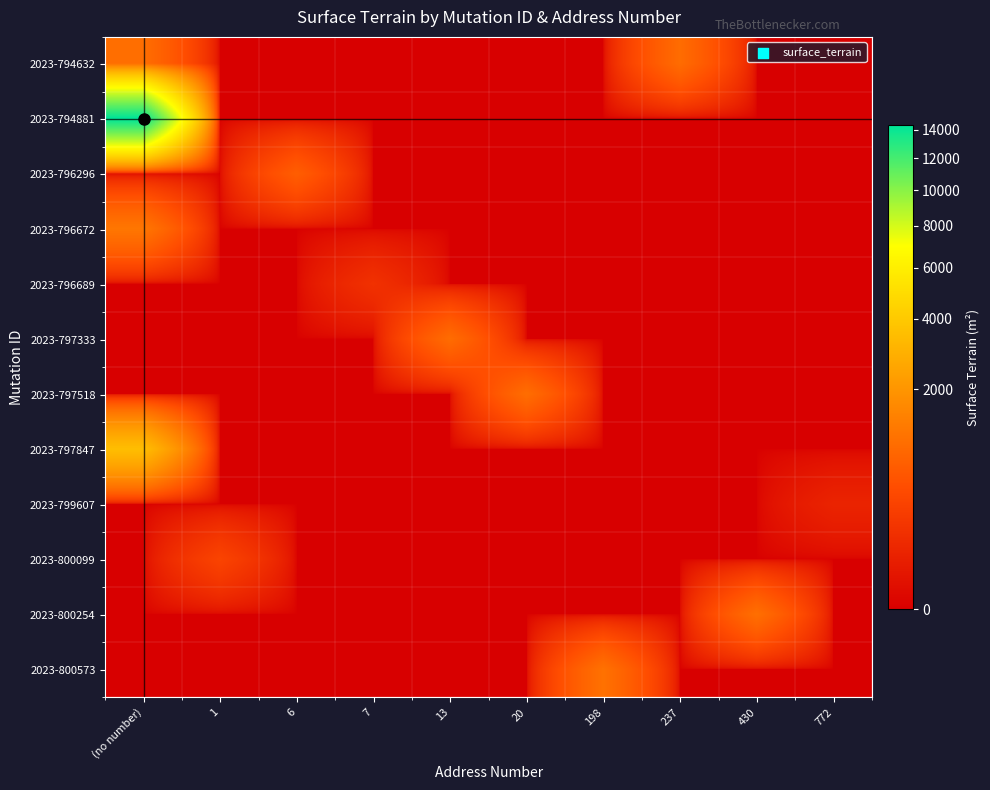

Which series has the widest spread of values?

2023-794881